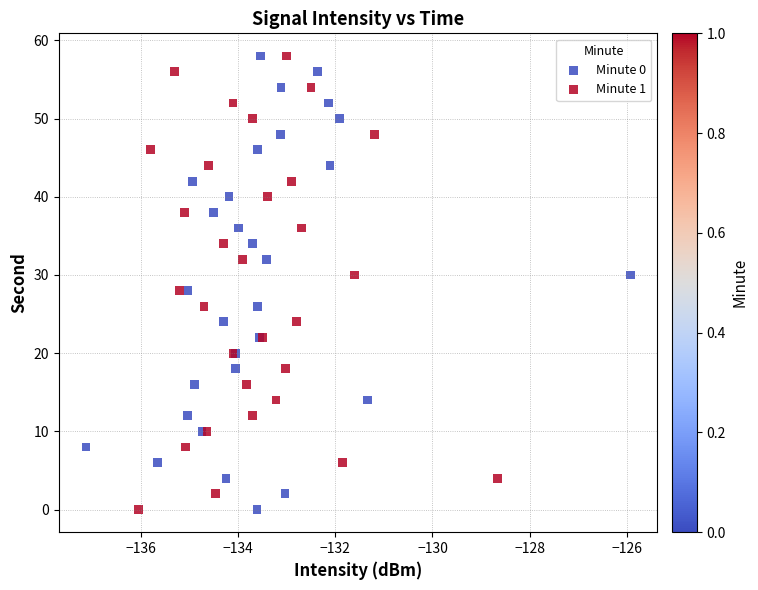

What are all the series names shown in the legend?

Minute 0, Minute 1